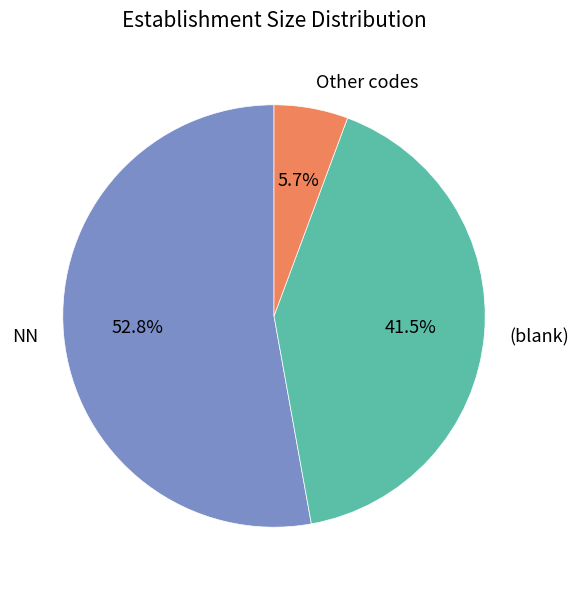

To the nearest percent, what is the average slice percentage?

33%